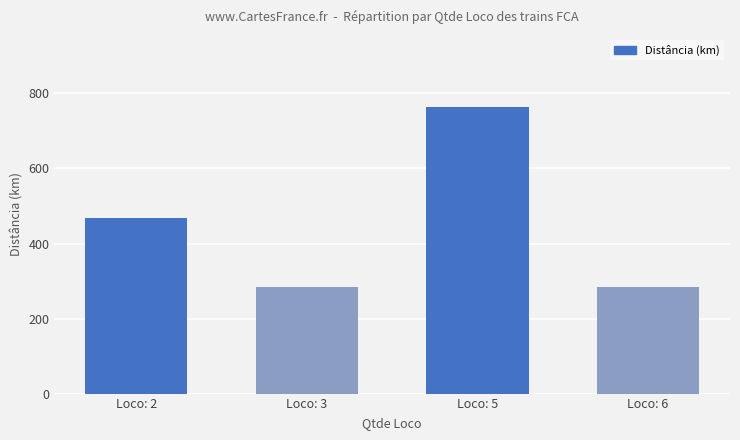

What value does the data have at Loco: 3?

285